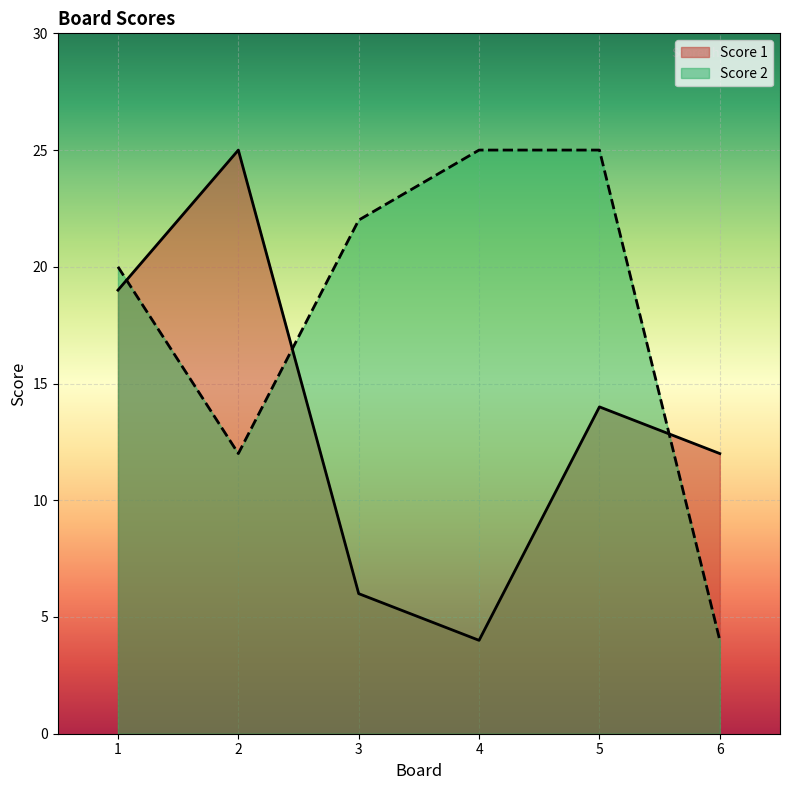

Rank the series by their average value, from highest to lowest.

Score 2, Score 1